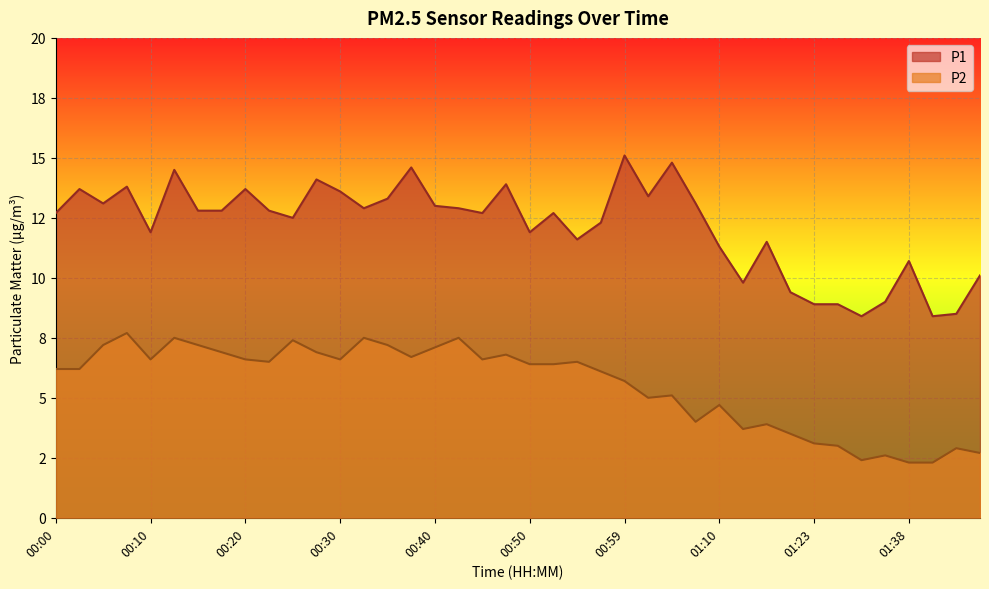

Which has a higher value, 00:47 or 00:00?

00:47